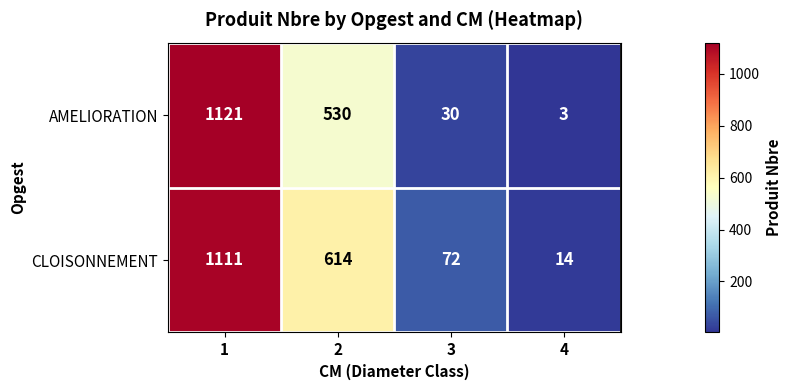

List the series in order of their peak value, highest first.

AMELIORATION, CLOISONNEMENT